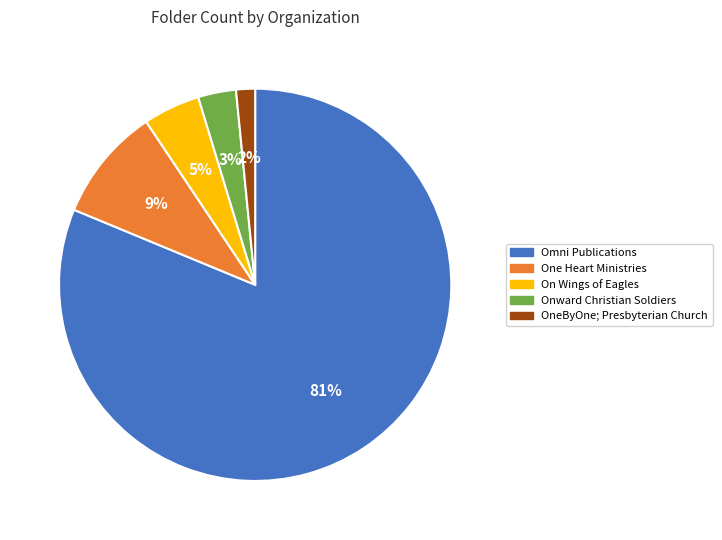

Does On Wings of Eagles represent more than half of the total?

No